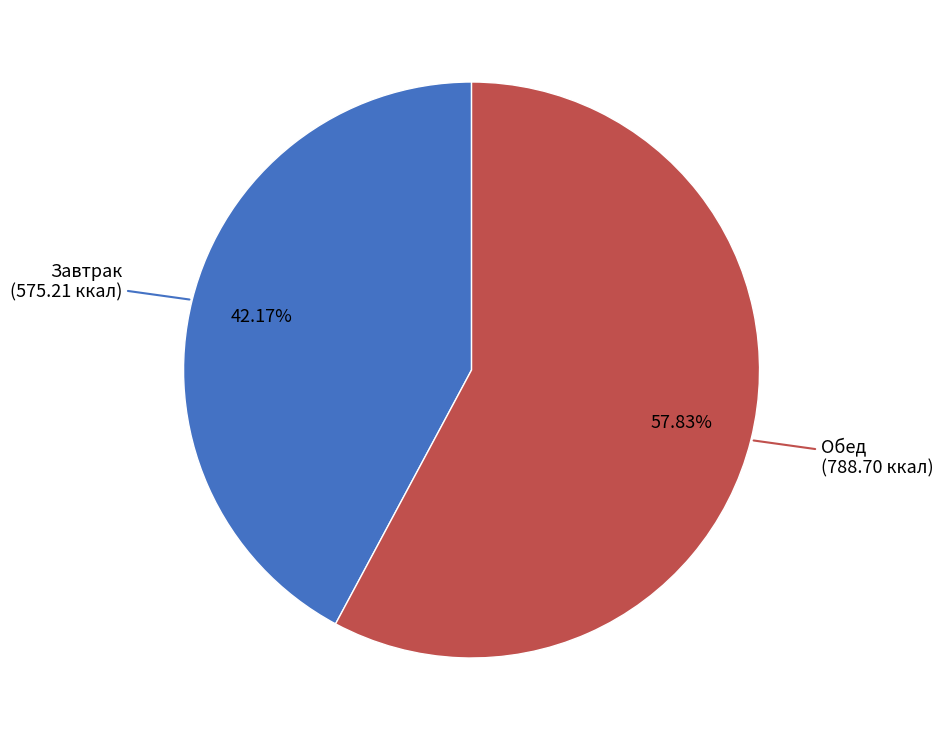

Is there any slice that represents more than half of the pie?

Yes